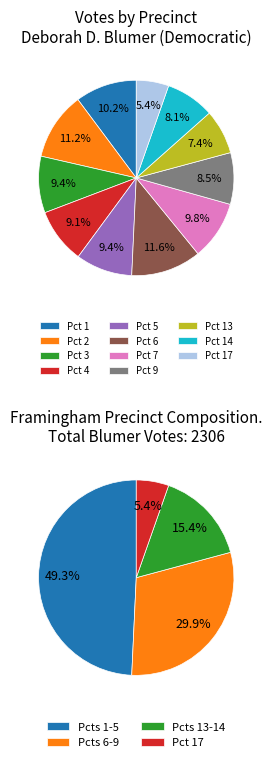

Does Pct 5 represent more than half of the total?

No